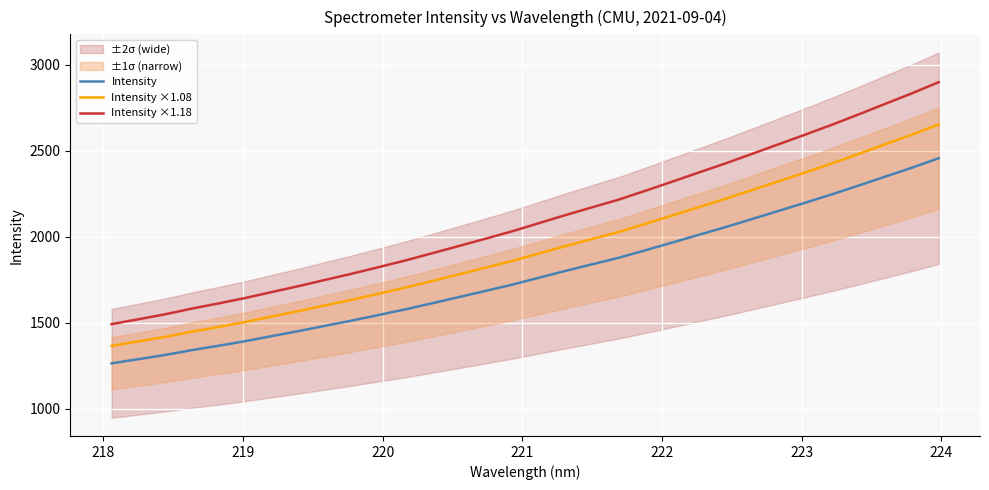

What is the maximum value for Intensity ×1.18?

2897.4